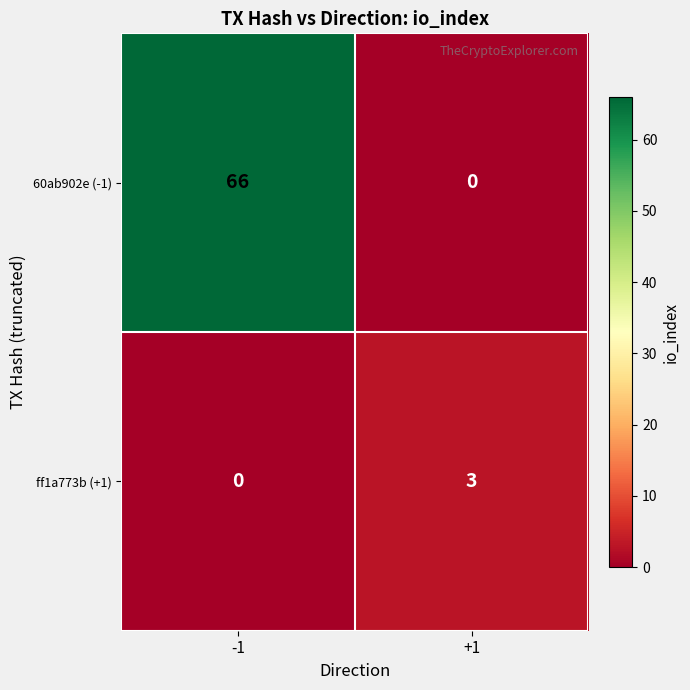

Count the number of data series in this chart.

2